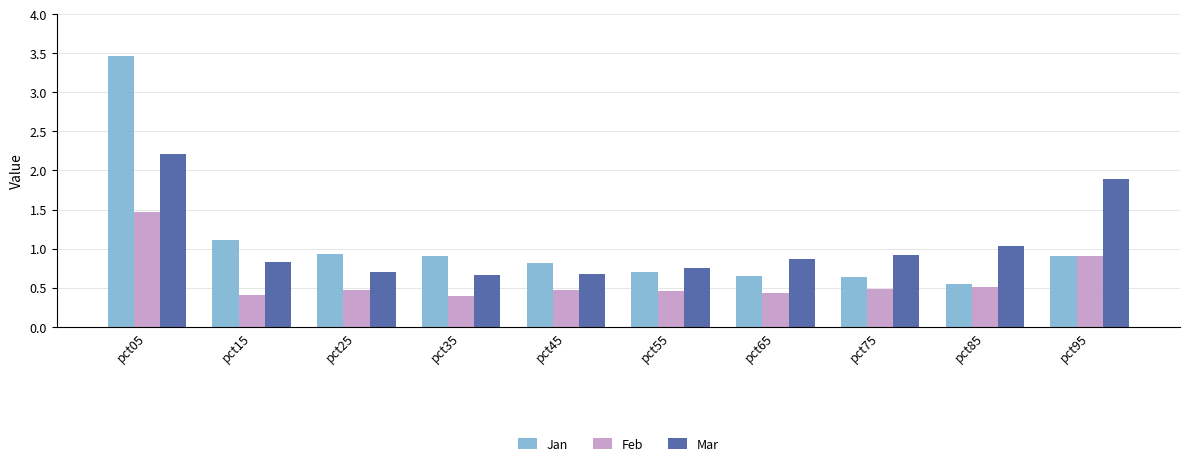

At which category is the sum across all series the highest?

pct05